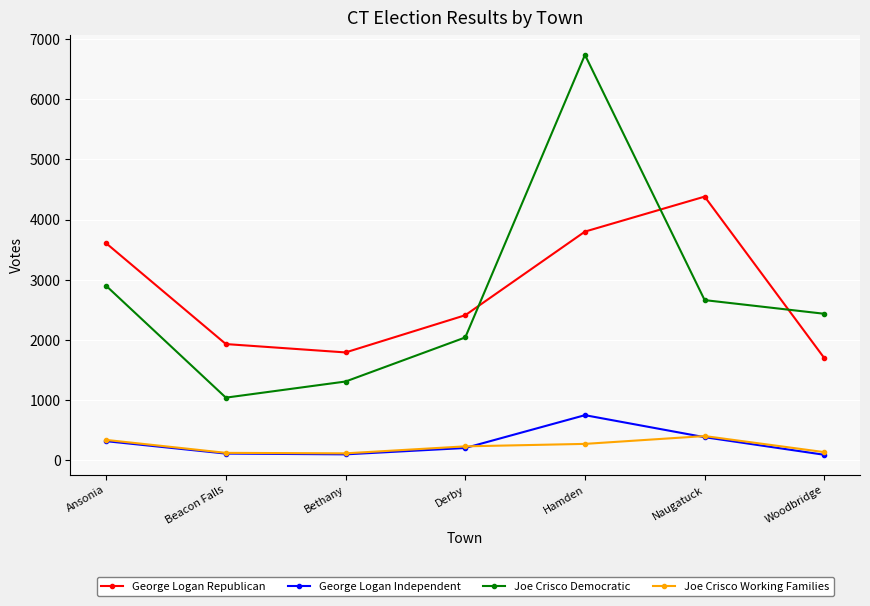

True or false: Joe Crisco Working Families has a value of 138 at Woodbridge.

True